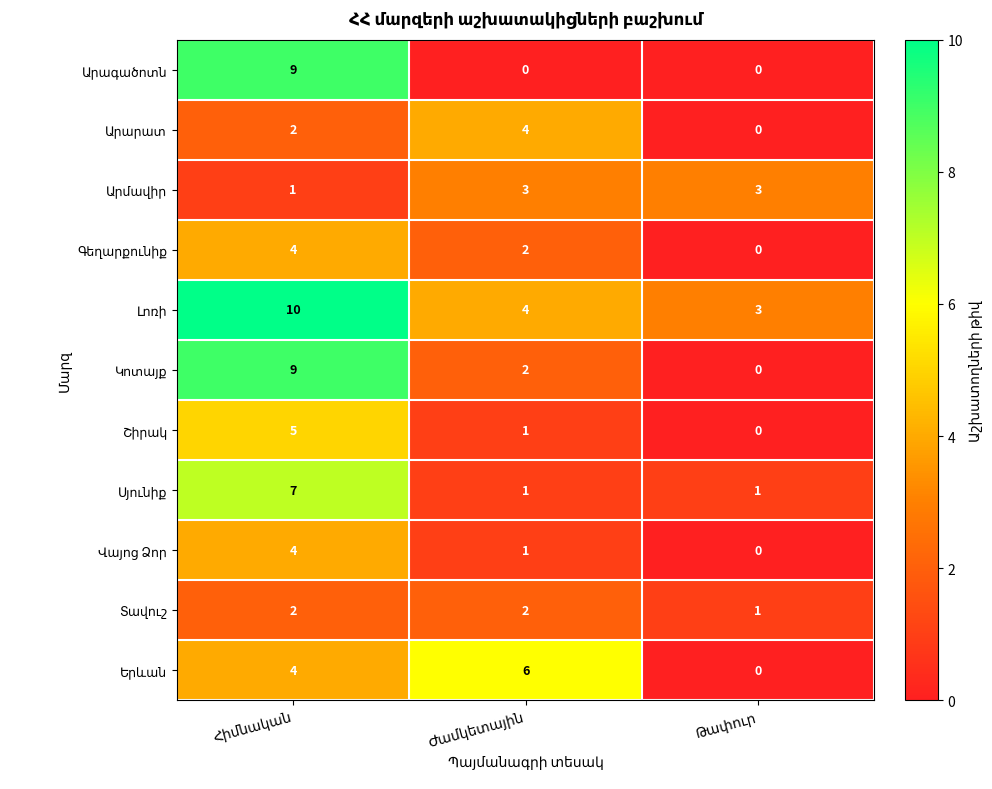

At how many categories does at least one series exceed 2?

3